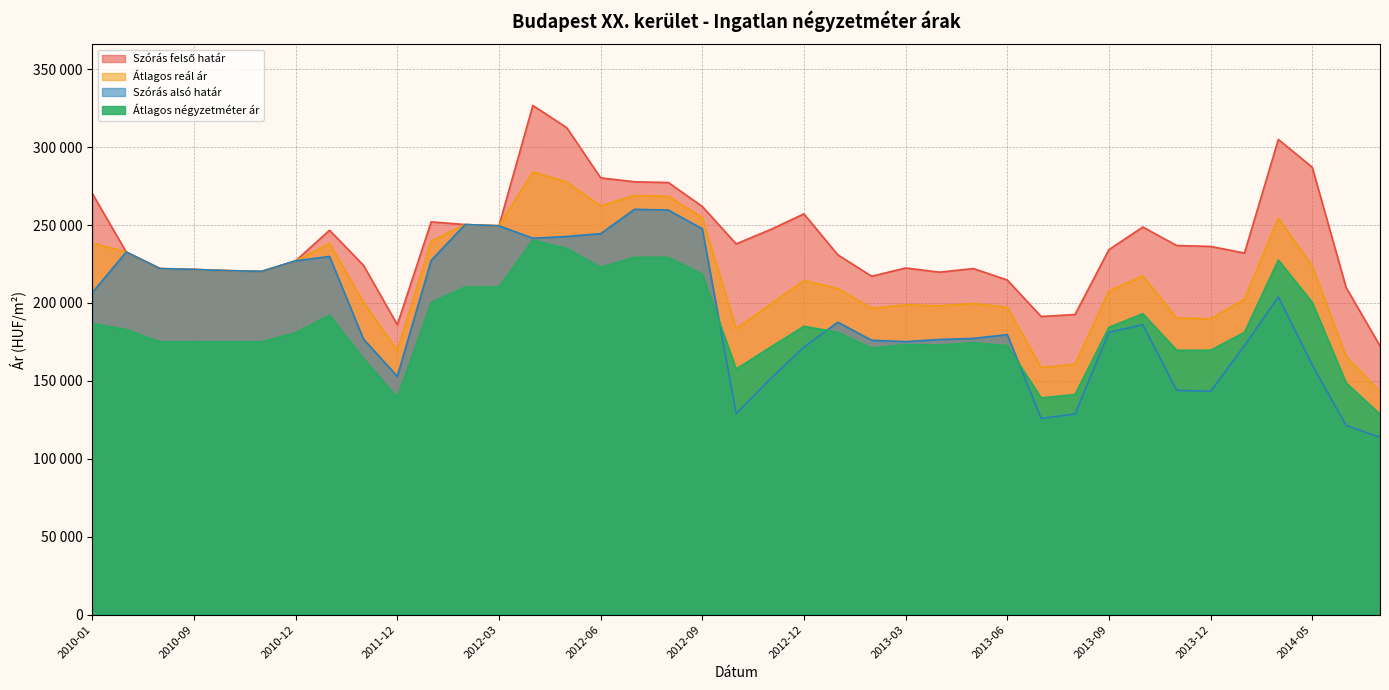

Reading left to right, extract all data points from this chart.

Szórás felső határ: 2010-01=270261	2010-07=232720	2010-08=222093	2010-09=221522	2010-10=220765	2010-11=220325	2010-12=227078	2011-05=246684	2011-11=224270	2011-12=186088	2012-01=252052	2012-02=250353	2012-03=249547	2012-04=326764	2012-05=312497	2012-06=280317	2012-07=277793	2012-08=277295	2012-09=261964	2012-10=237931	2012-11=246999	2012-12=257182	2013-01=230887	2013-02=217162	2013-03=222476	2013-04=219778	2013-05=222095	2013-06=214753	2013-07=191338	2013-08=192603	2013-09=234243	2013-10=248746	2013-11=236882	2013-12=236304	2014-01=232062	2014-04=304961	2014-05=287081	2014-06=209929	2014-07=172474
Átlagos reál ár: 2010-01=238469	2010-07=232720	2010-08=222093	2010-09=221522	2010-10=220765	2010-11=220325	2010-12=227078	2011-05=238280	2011-11=200583	2011-12=169514	2012-01=239705	2012-02=250353	2012-03=249547	2012-04=284161	2012-05=277584	2012-06=262402	2012-07=268955	2012-08=268457	2012-09=254787	2012-10=183523	2012-11=199083	2012-12=214424	2013-01=209280	2013-02=196623	2013-03=198846	2013-04=198178	2013-05=199689	2013-06=197228	2013-07=158653	2013-08=160674	2013-09=207719	2013-10=217391	2013-11=190421	2013-12=189843	2014-01=202347	2014-04=254446	2014-05=223696	2014-06=165694	2014-07=143145
Szórás alsó határ: 2010-01=206677	2010-07=232720	2010-08=222093	2010-09=221522	2010-10=220765	2010-11=220325	2010-12=227078	2011-05=229876	2011-11=176896	2011-12=152940	2012-01=227358	2012-02=250353	2012-03=249547	2012-04=241558	2012-05=242671	2012-06=244487	2012-07=260117	2012-08=259619	2012-09=247610	2012-10=129115	2012-11=151167	2012-12=171666	2013-01=187673	2013-02=176084	2013-03=175216	2013-04=176578	2013-05=177283	2013-06=179703	2013-07=125968	2013-08=128745	2013-09=181195	2013-10=186036	2013-11=143960	2013-12=143382	2014-01=172632	2014-04=203931	2014-05=160311	2014-06=121459	2014-07=113816
Átlagos négyzetméter ár: 2010-01=186895	2010-07=182968	2010-08=175115	2010-09=175115	2010-10=175115	2010-11=175115	2010-12=180841	2011-05=192293	2011-11=164365	2011-12=139442	2012-01=200269	2012-02=210240	2012-03=210240	2012-04=240365	2012-05=234927	2012-06=222908	2012-07=229326	2012-08=229326	2012-09=218512	2012-10=157602	2012-11=171459	2012-12=185059	2013-01=181187	2013-02=171029	2013-03=173277	2013-04=173008	2013-05=174508	2013-06=172625	2013-07=139113	2013-08=141284	2013-09=184389	2013-10=193122	2013-11=169679	2013-12=169679	2014-01=181175	2014-04=227535	2014-05=200391	2014-06=148694	2014-07=128653